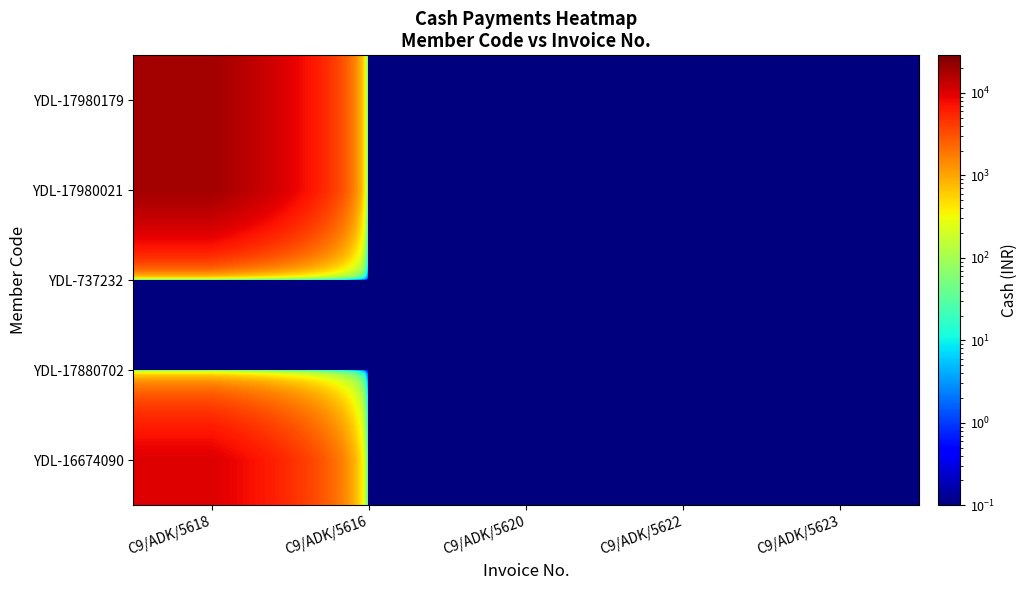

What is the greatest value displayed?

19000.0